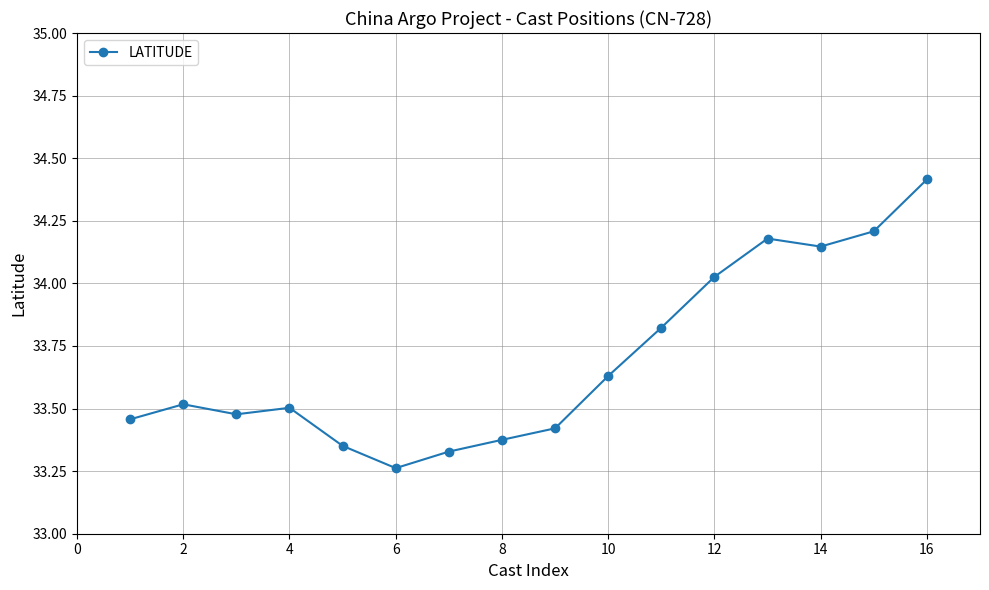

What is the average value?

33.7